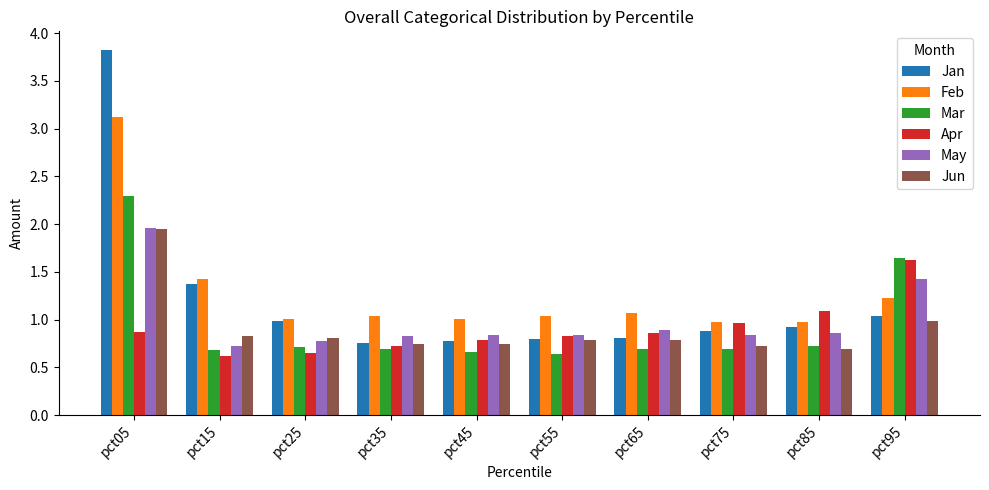

At which label does Jan reach its peak?

pct05